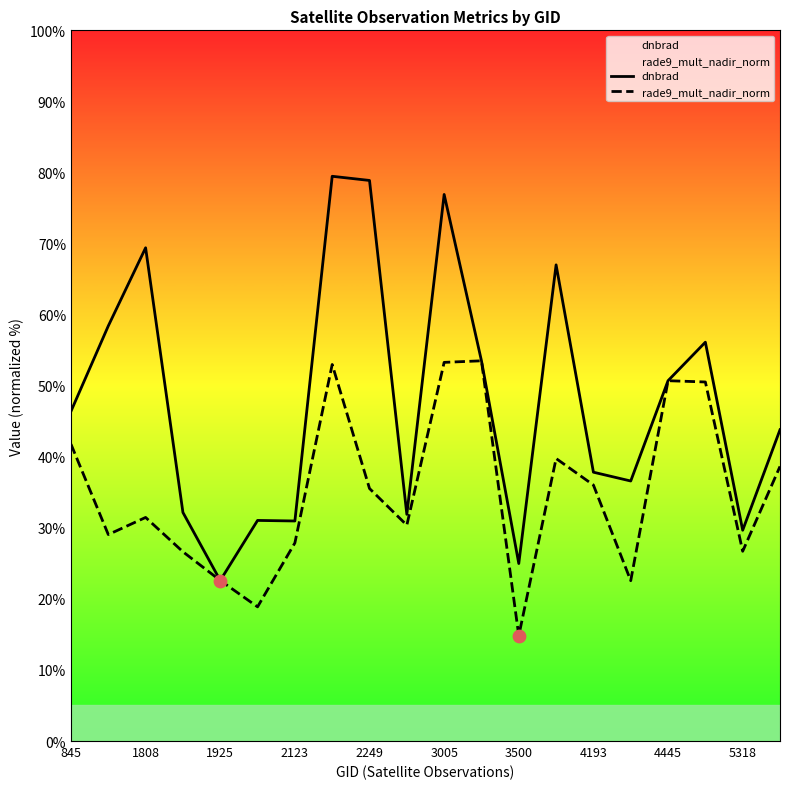

What is the total value across all series at 4193?

73.8